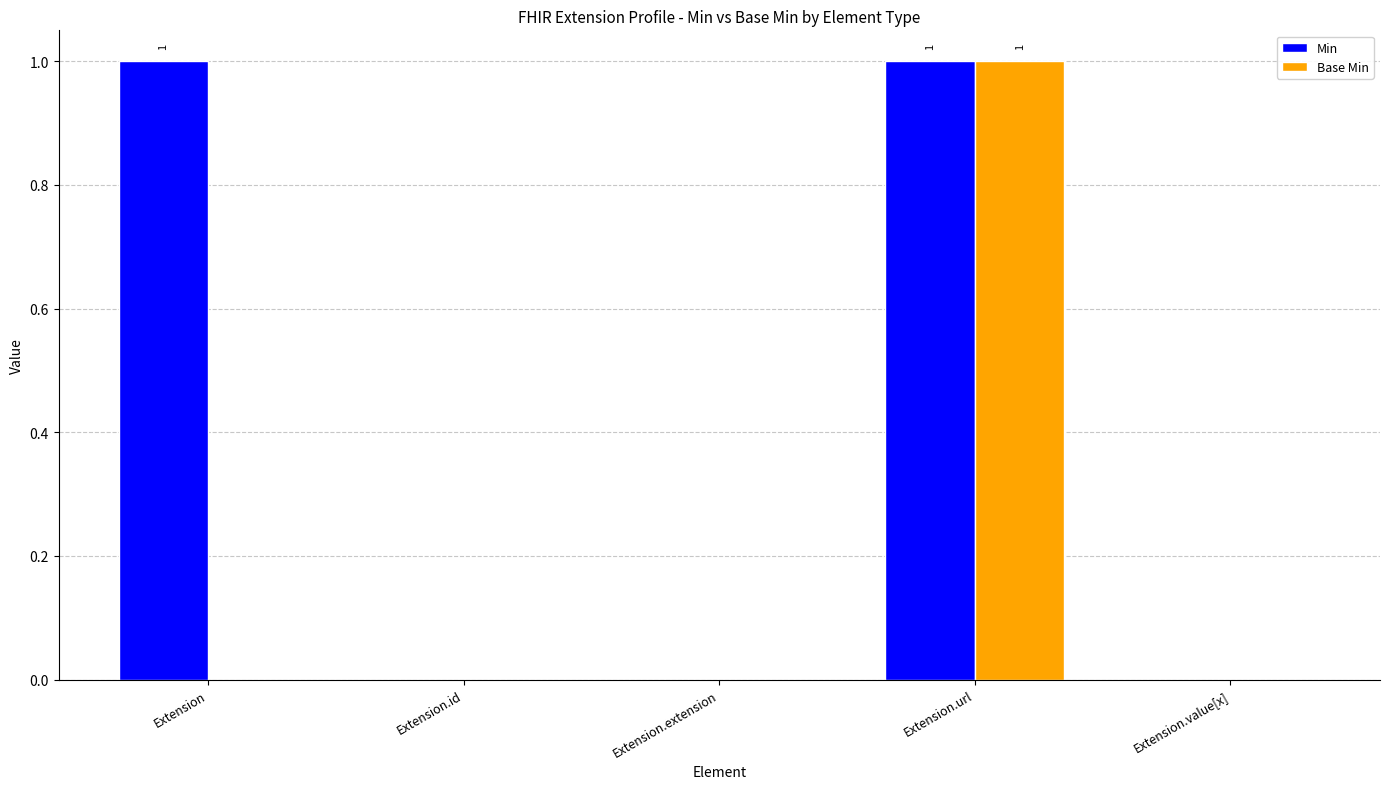

Reading left to right, what are all the values shown in this chart?

Min: 1	0	0	1	0
Base Min: 0	0	0	1	0